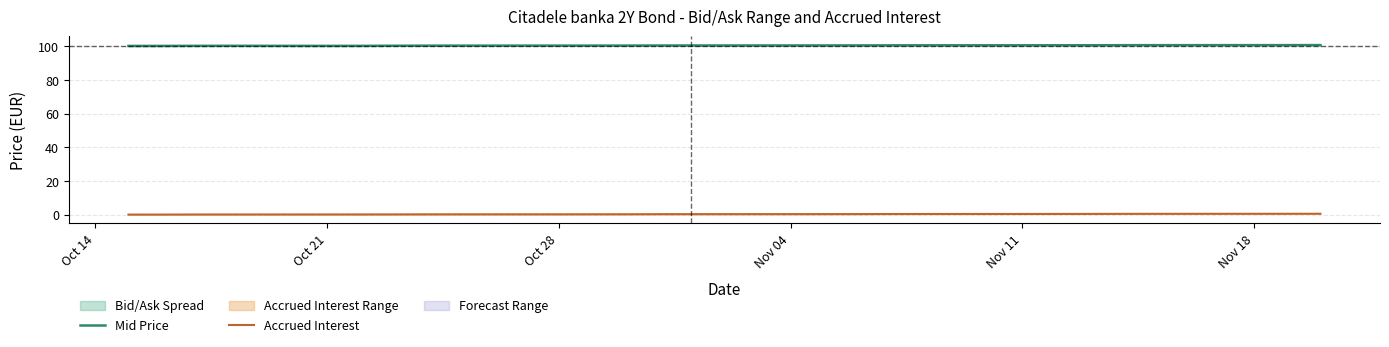

Rank the series by their average value, from highest to lowest.

Mid Price, Accrued Interest